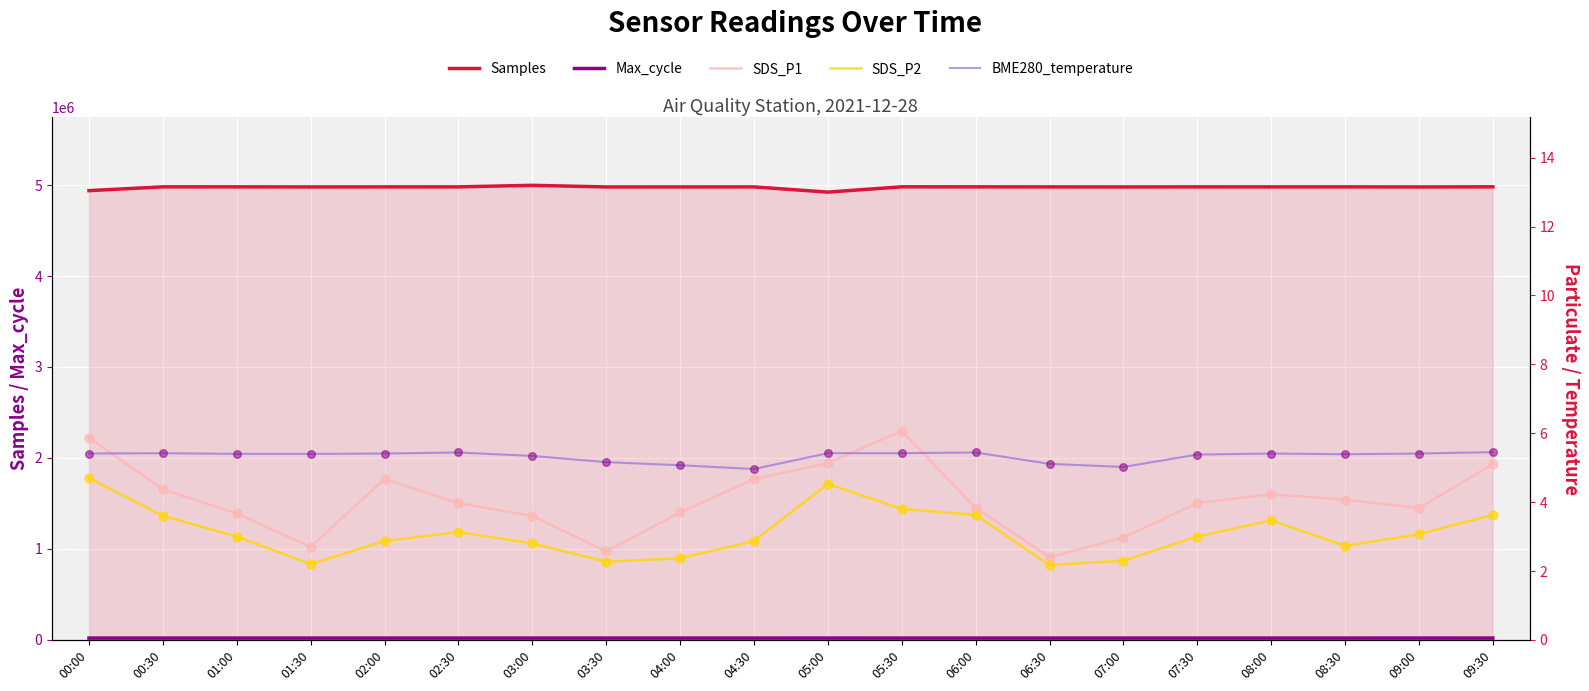

Which series has the largest total across all categories?

Samples